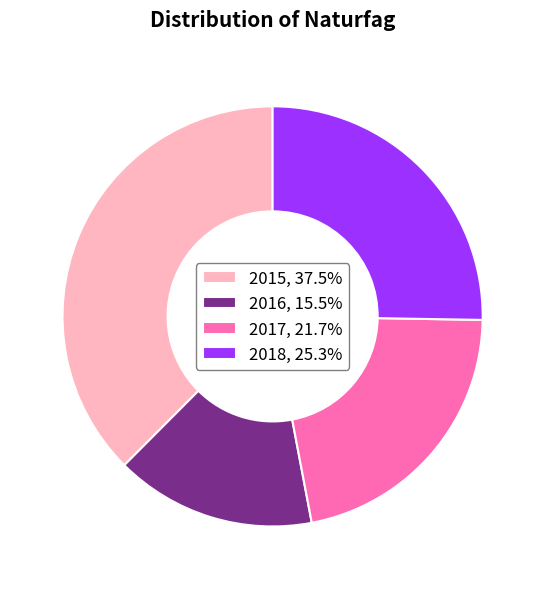

Which slice is the smallest?

2016